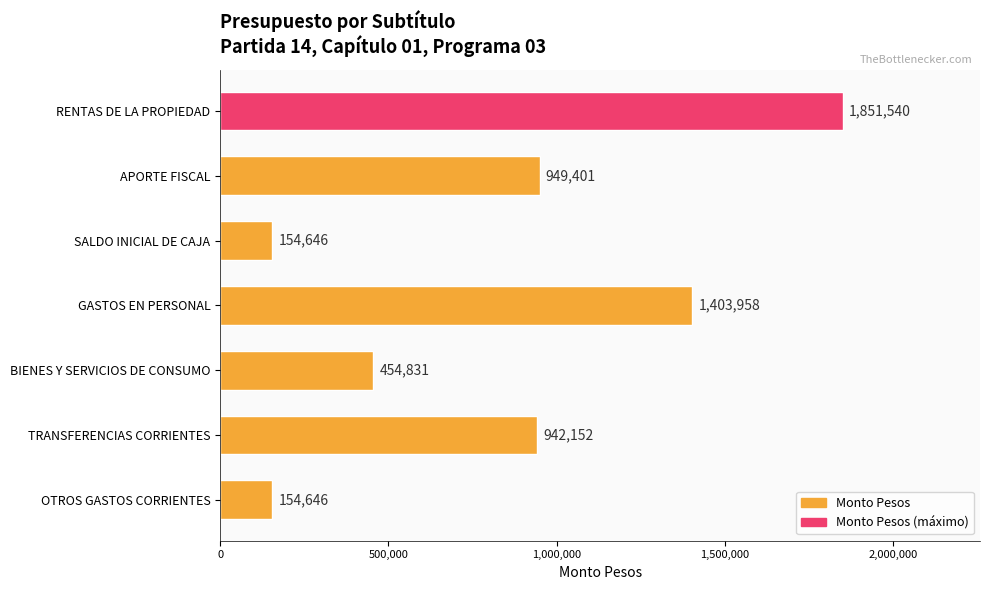

Is it true that the value at GASTOS EN PERSONAL is 1403958?

True